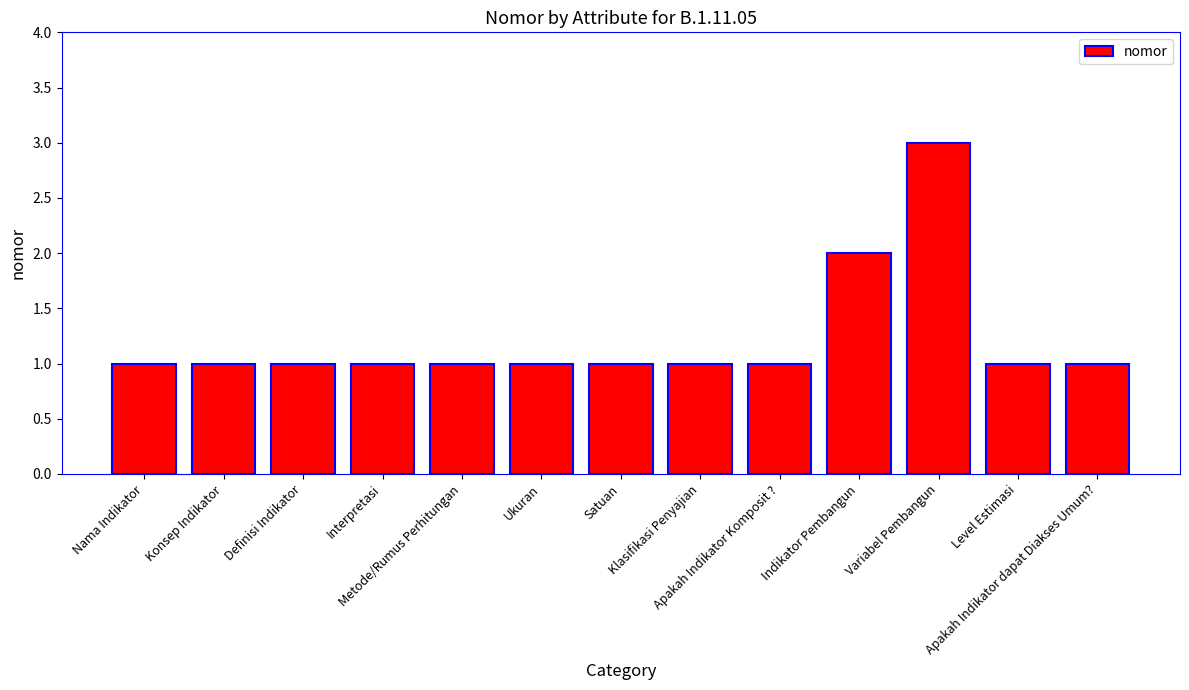

Are the bars grouped side by side (vs. stacked)?

No